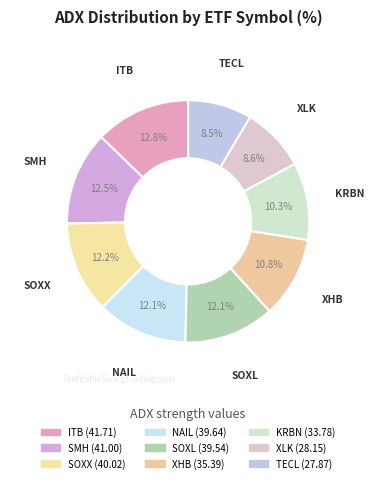

Which has a higher value, KRBN or SMH?

SMH